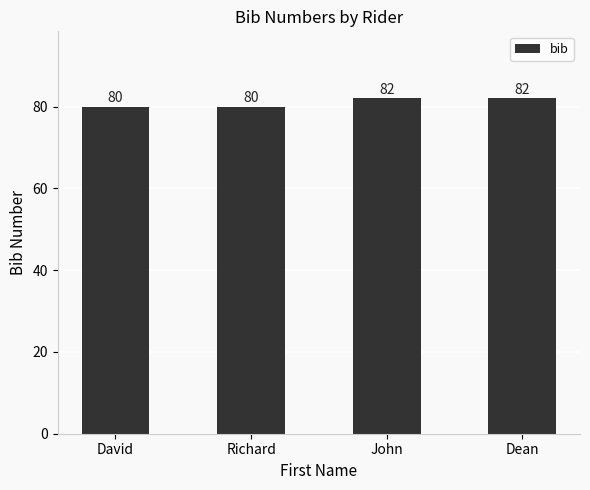

What is the average value?

81